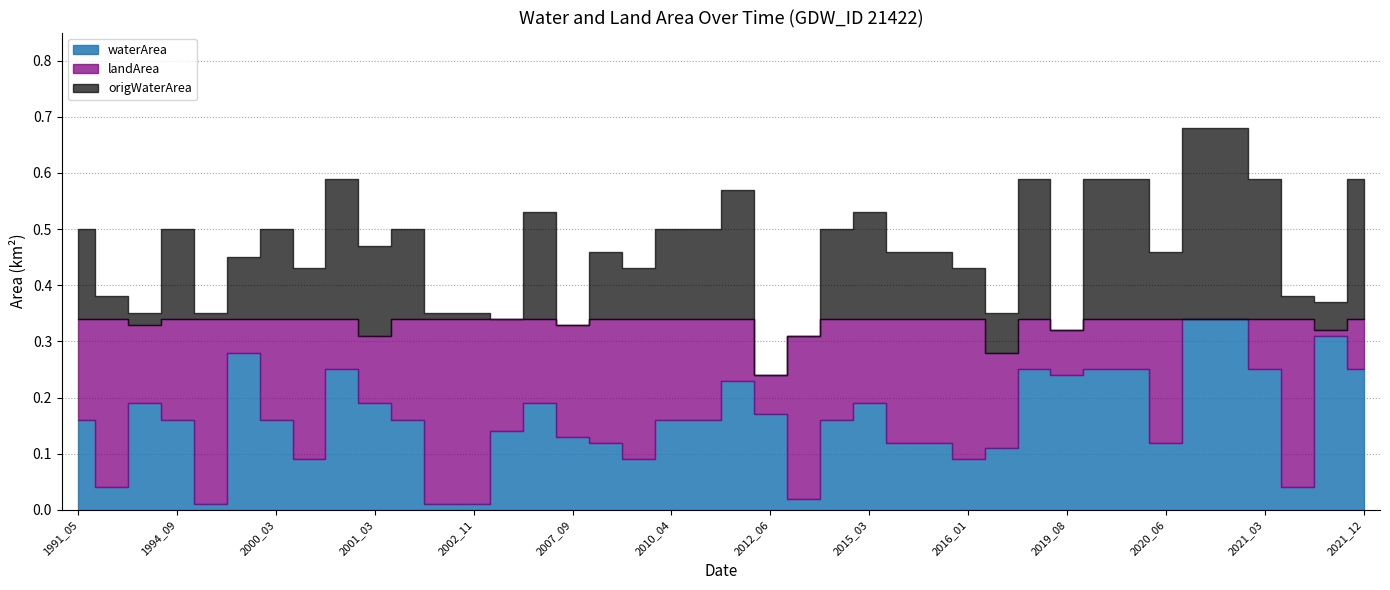

What is the difference between the highest and lowest values at 2007_09?

0.2